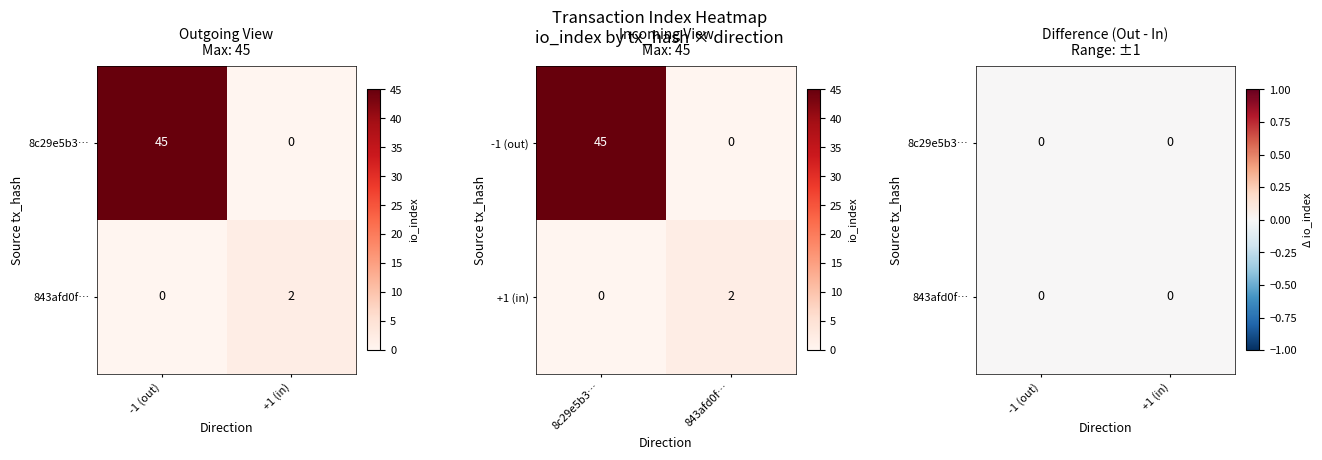

Rank the series by their maximum value, from lowest to highest.

tx_843a, tx_8c29